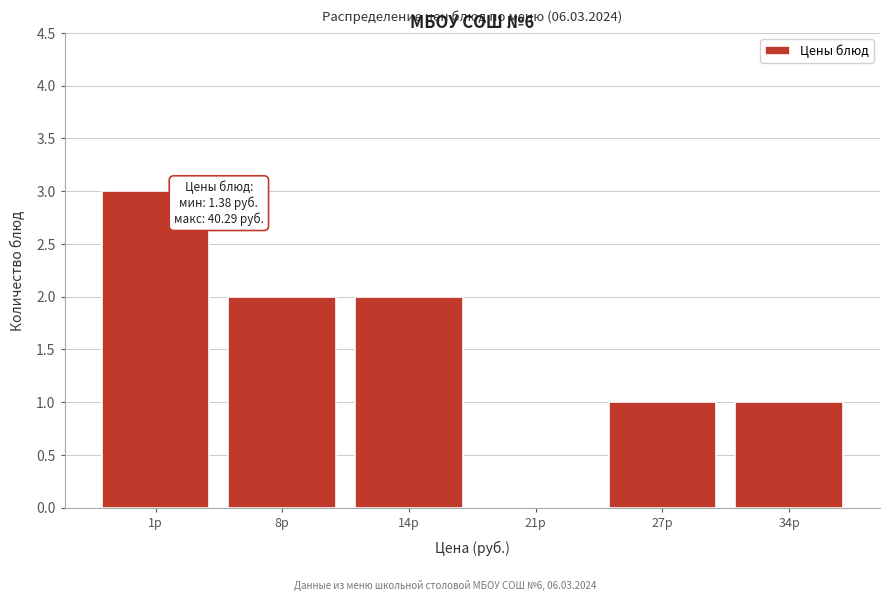

Reading right to left, list all the values displayed in this chart.

34р=1	27р=1	21р=0	14р=2	8р=2	1р=3